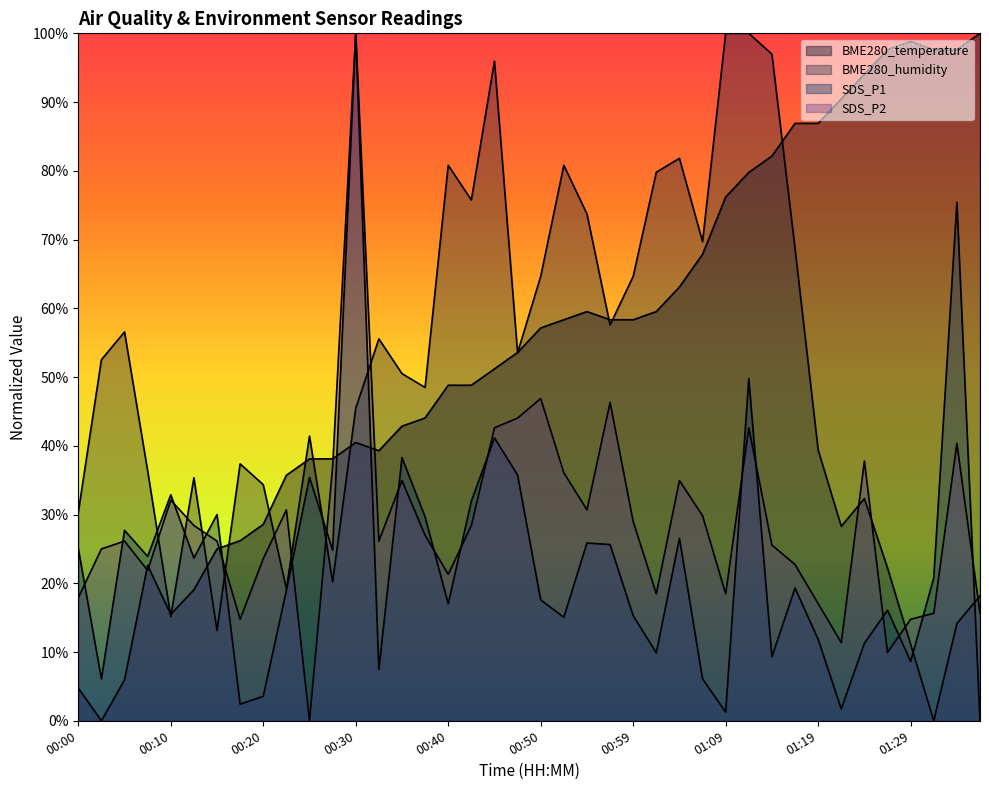

How many data points in SDS_P1 are less than 20?

20